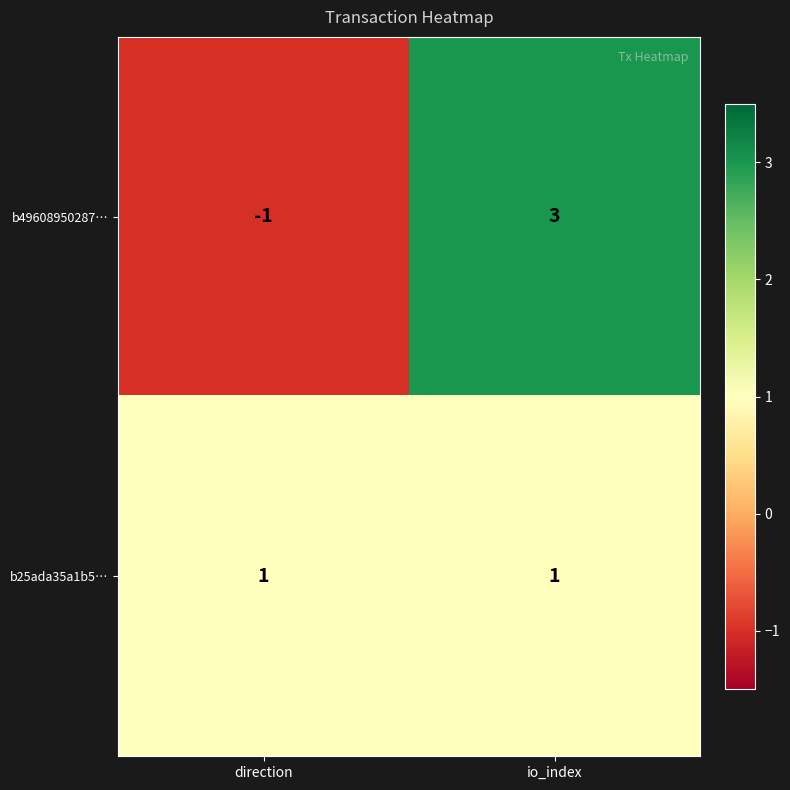

At which category does the chart reach its peak across all series?

io_index